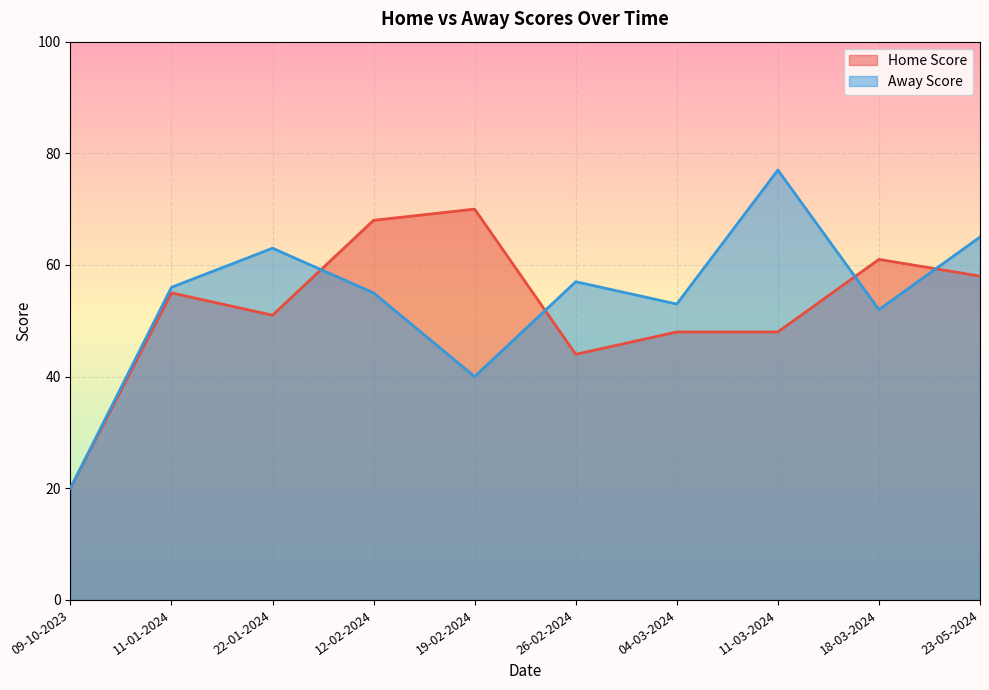

Rank the series by their maximum value, from highest to lowest.

Away Score, Home Score